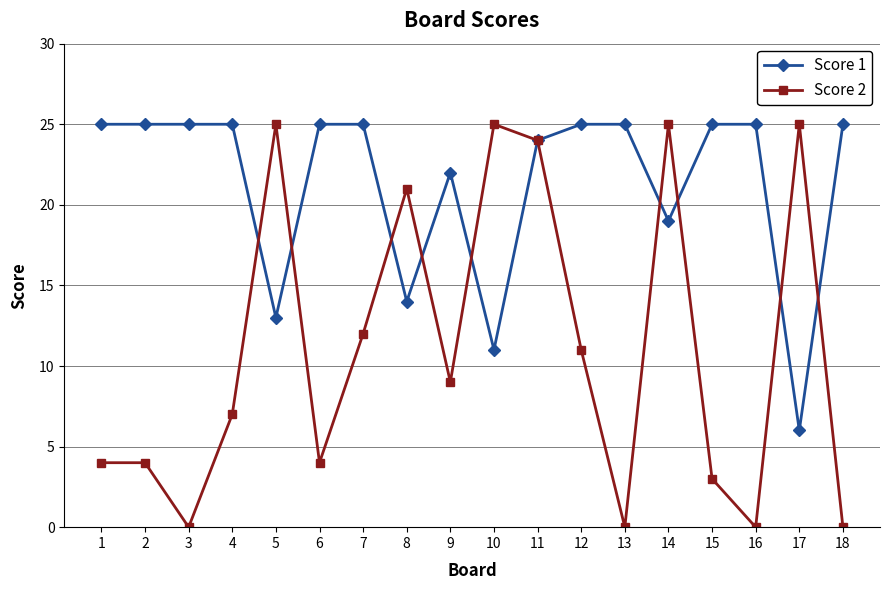

What are all the series names shown in the legend?

Score 1, Score 2